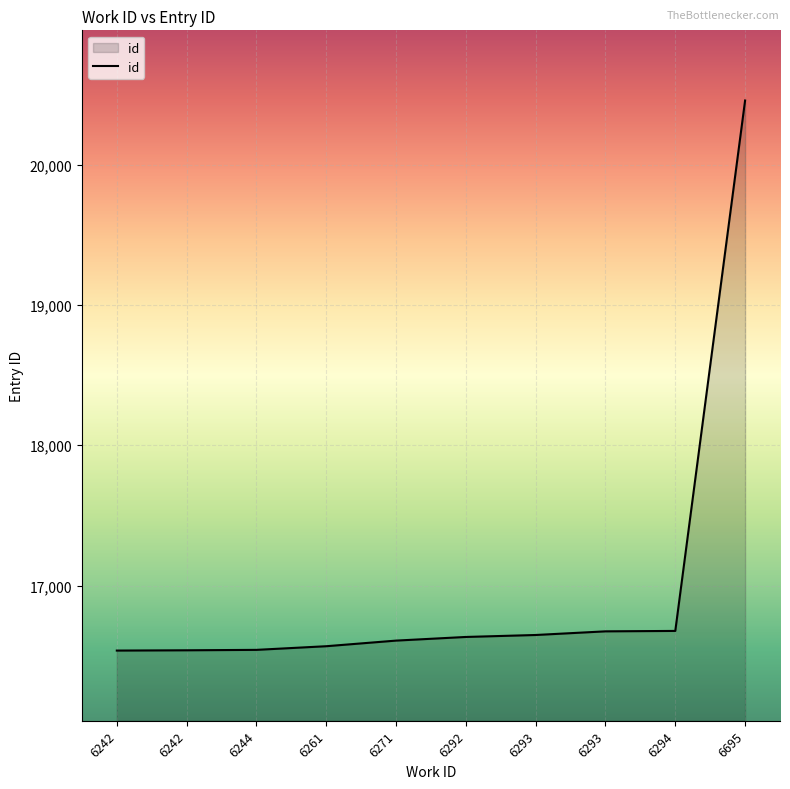

Where does the data first go above 16634?

6293